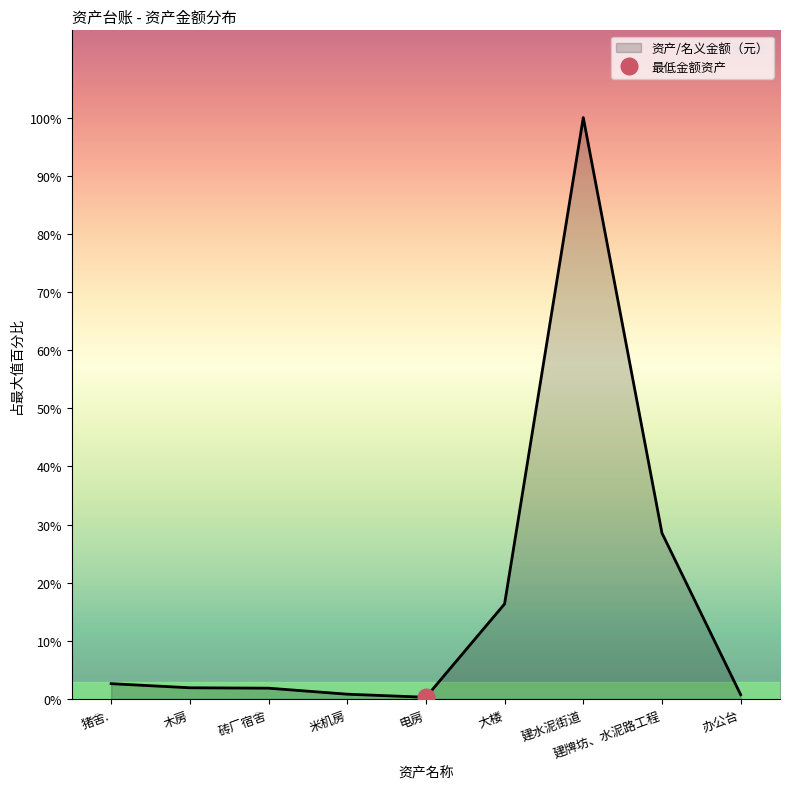

Rank the categories by value from highest to lowest.

建水泥街道, 建牌坊、水泥路工程, 大楼, 猪舍., 木房, 砖厂宿舍, 米机房, 办公台, 电房